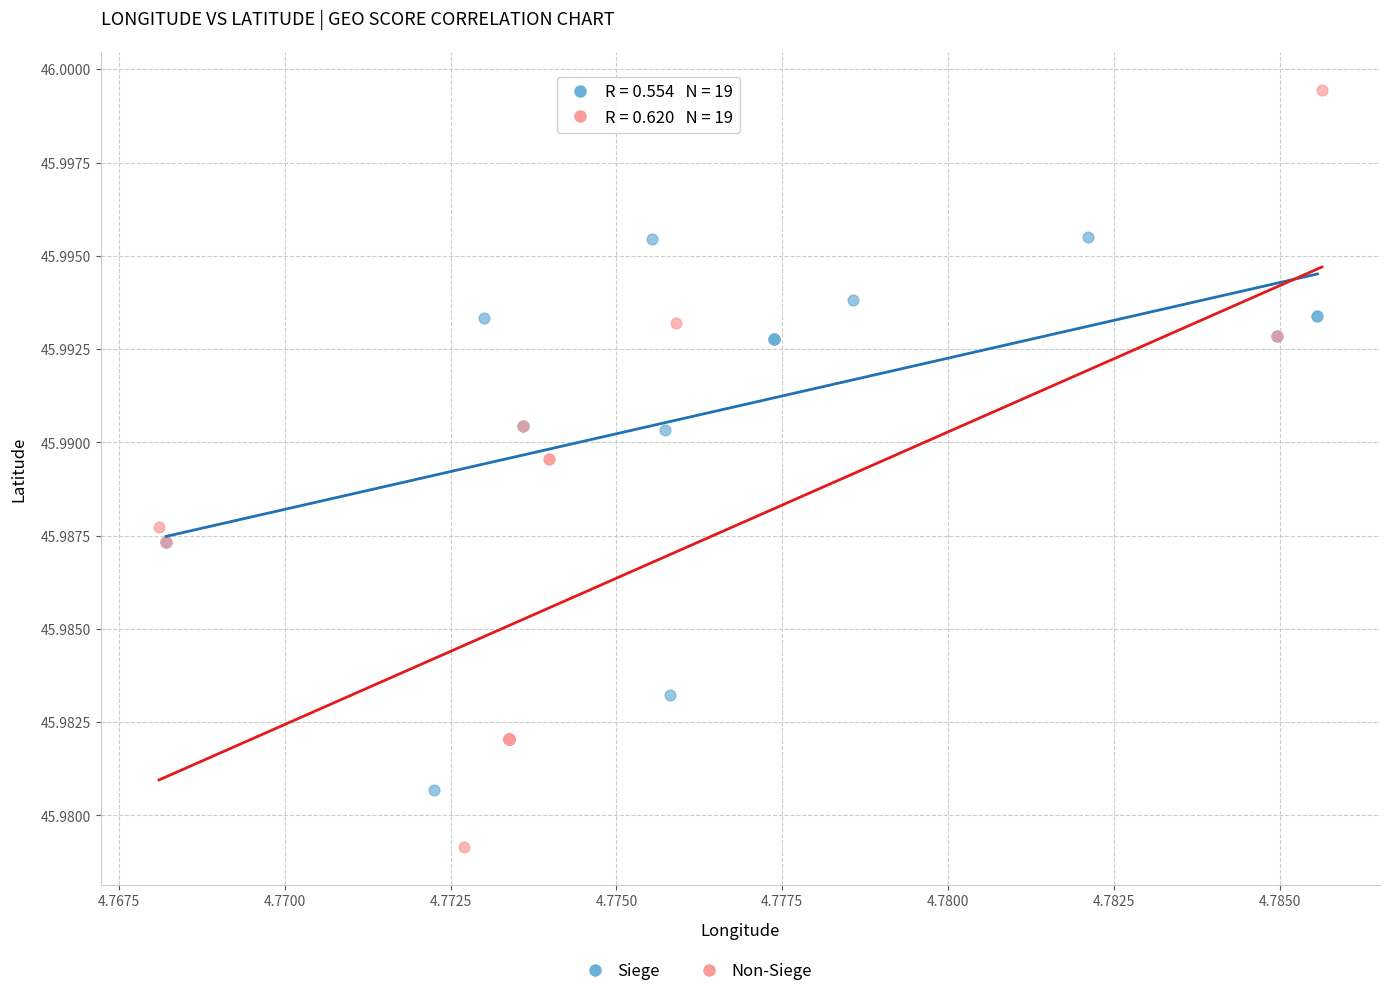

Which series has the widest spread of Y values?

Non-Siege